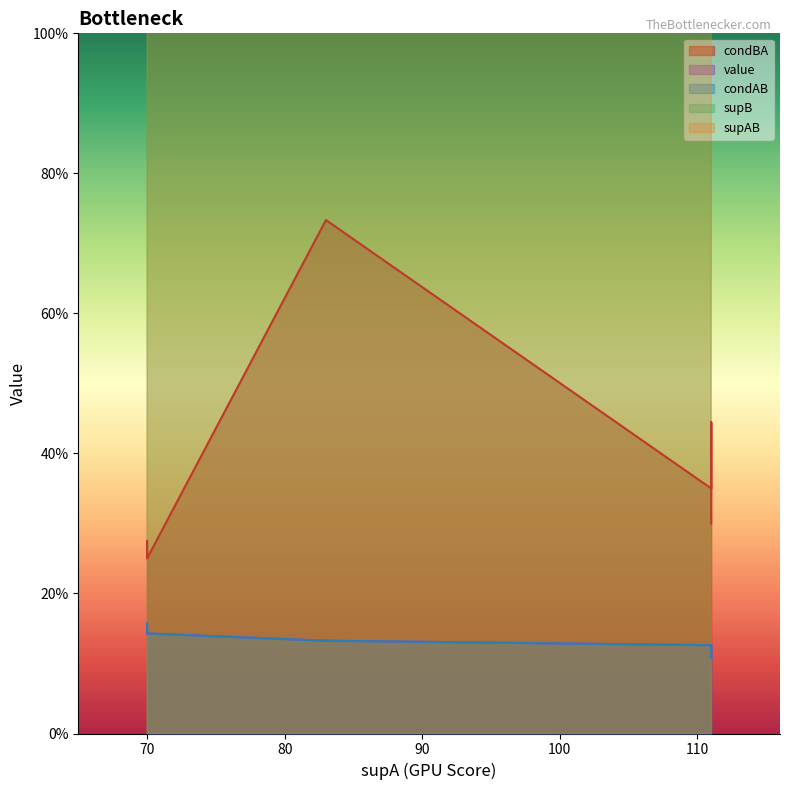

What is the minimum value shown in the chart?

0.1